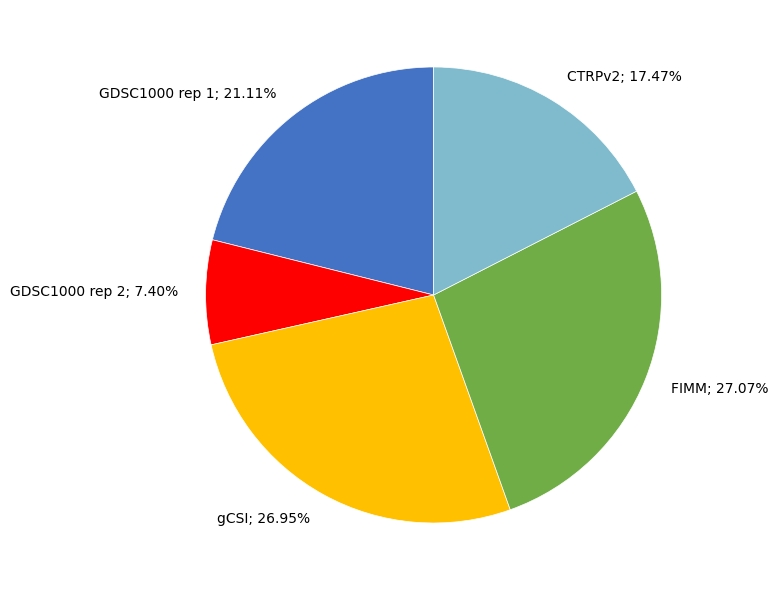

Combined, do GDSC1000 rep 1; 21.11% and CTRPv2; 17.47% account for over 50%?

No